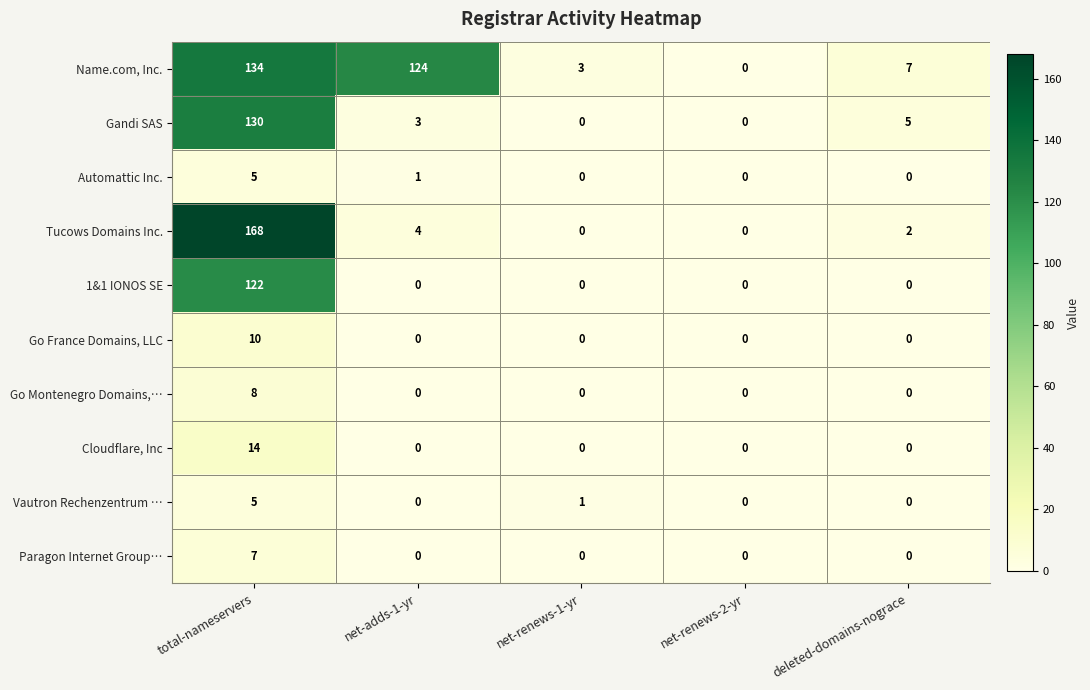

Is it true that Cloudflare, Inc equals 0 at deleted-domains-nograce?

True